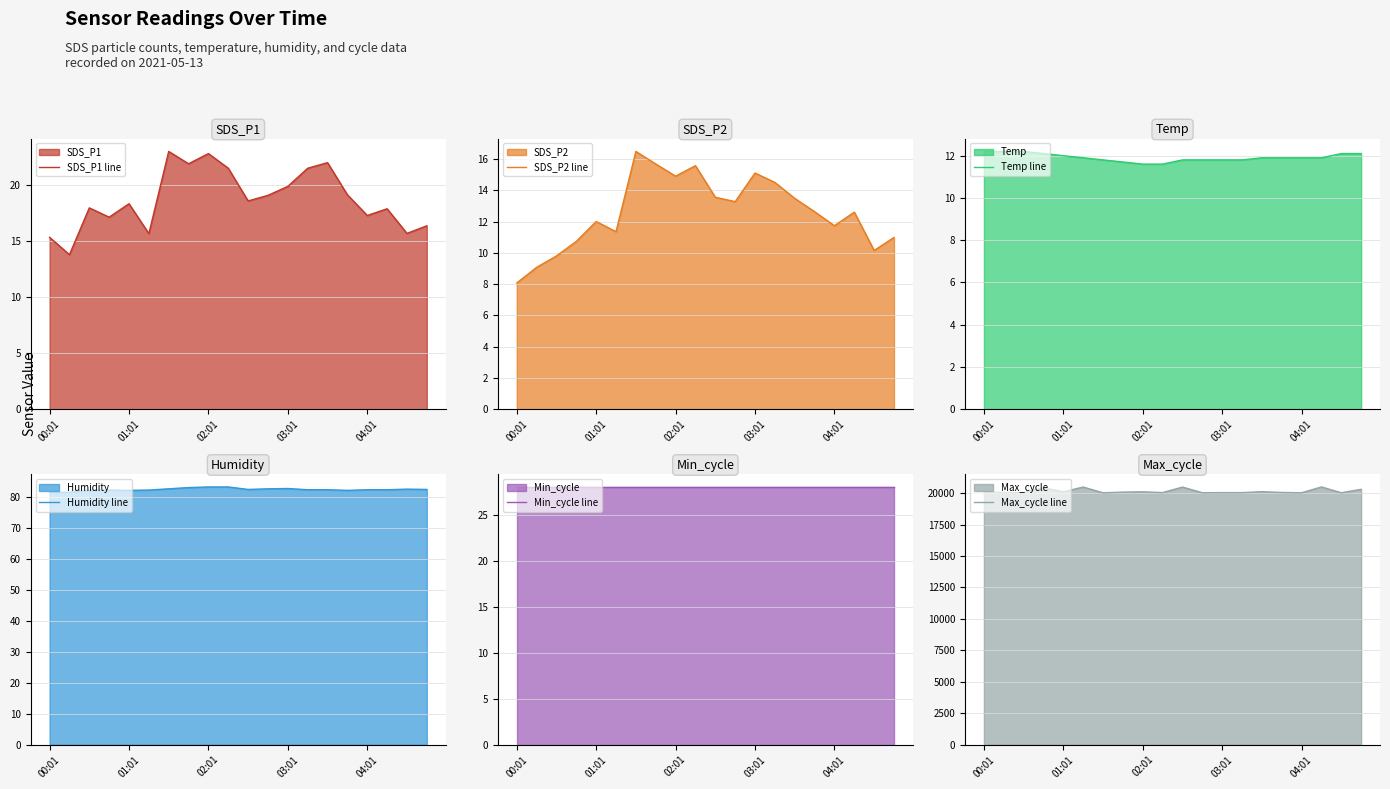

What is the difference between the highest and lowest values at 13?

20027.2